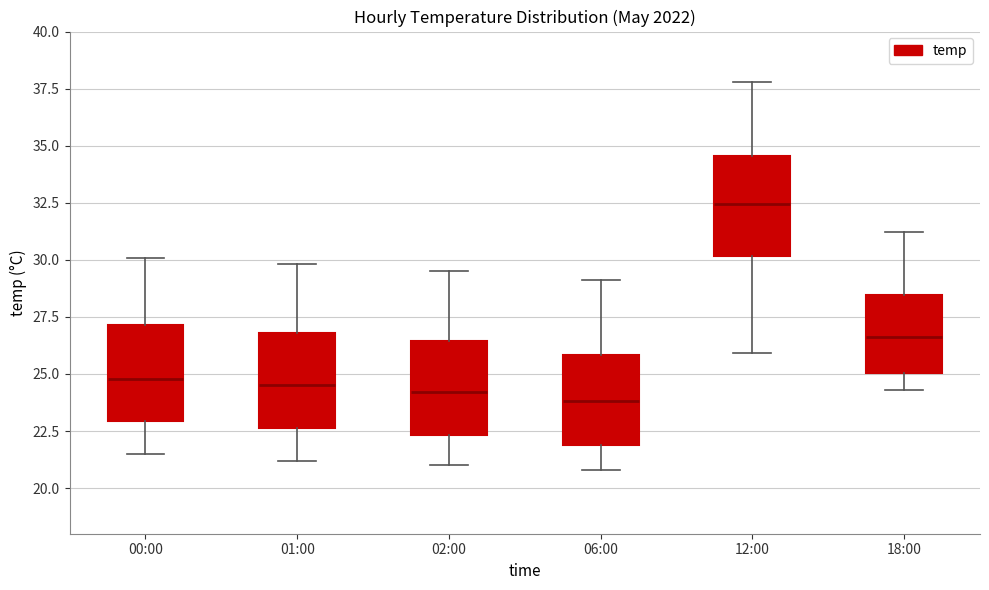

Reading left to right, read every box against the y-axis: the position of its median line, the range the box covers, and the ends of its whiskers. The values are not printed on the chart, so give them approximately, as read against the axis.

00:00: median 25.0, box 23.0 to 27.0, whiskers 21.5 to 30.0
01:00: median 24.5, box 22.5 to 27.0, whiskers 21.0 to 30.0
02:00: median 24.0, box 22.5 to 26.5, whiskers 21.0 to 29.5
06:00: median 24.0, box 22.0 to 26.0, whiskers 21.0 to 29.0
12:00: median 32.5, box 30.0 to 34.5, whiskers 26.0 to 38.0
18:00: median 26.5, box 25.0 to 28.5, whiskers 24.5 to 31.0